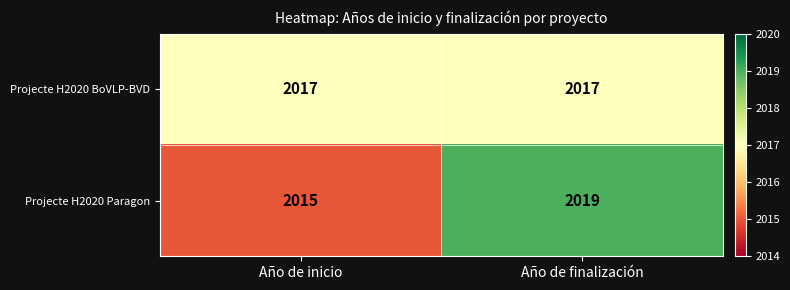

How many distinct data groups are displayed?

2